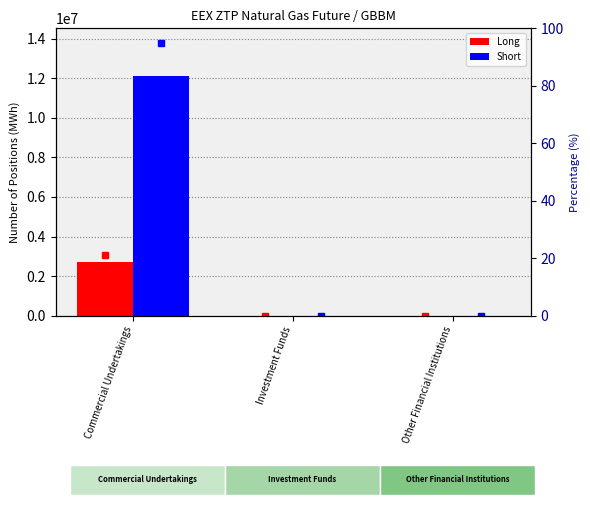

What is the highest value of the % Long series?

21.2